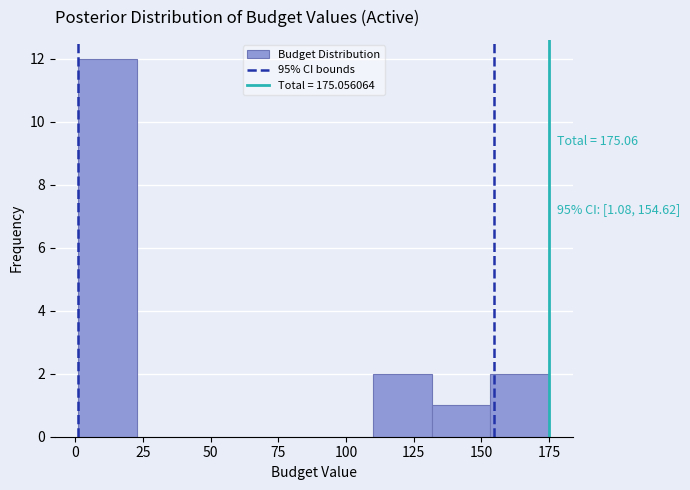

Over which range of the x-axis is the bar tallest?

0 to 25